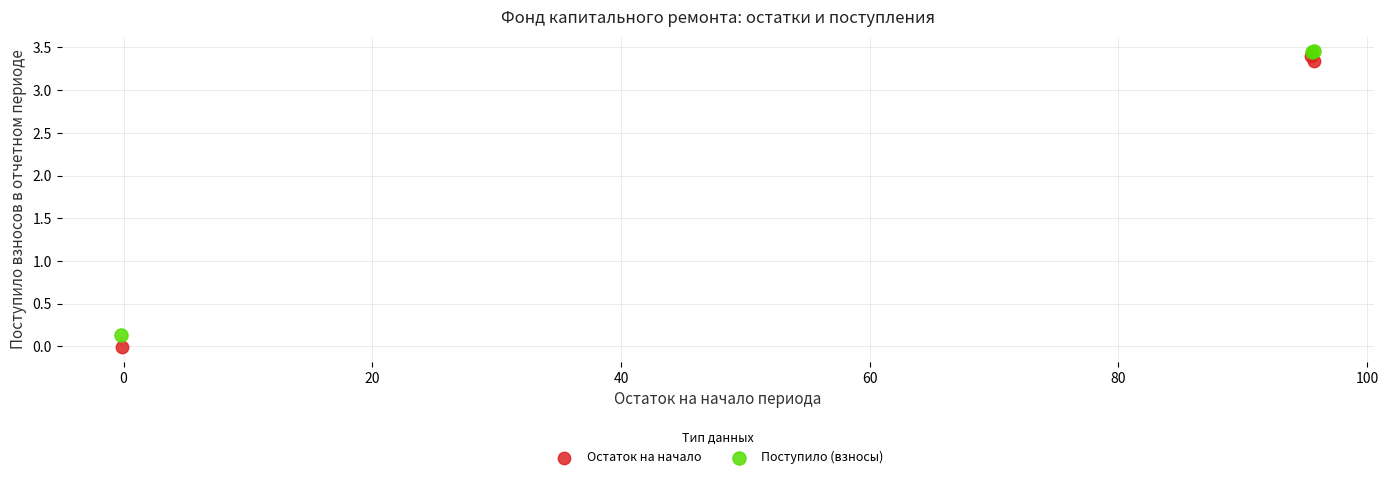

Which series has the widest spread of Y values?

Остаток на начало